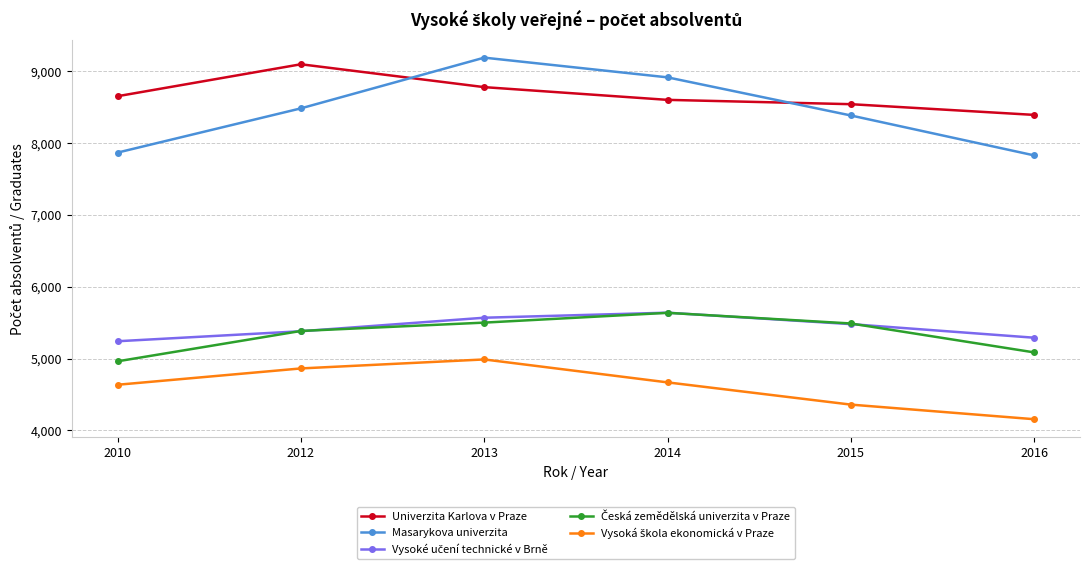

What is the value of the Univerzita Karlova v Praze point at the 3rd from the left?

8773